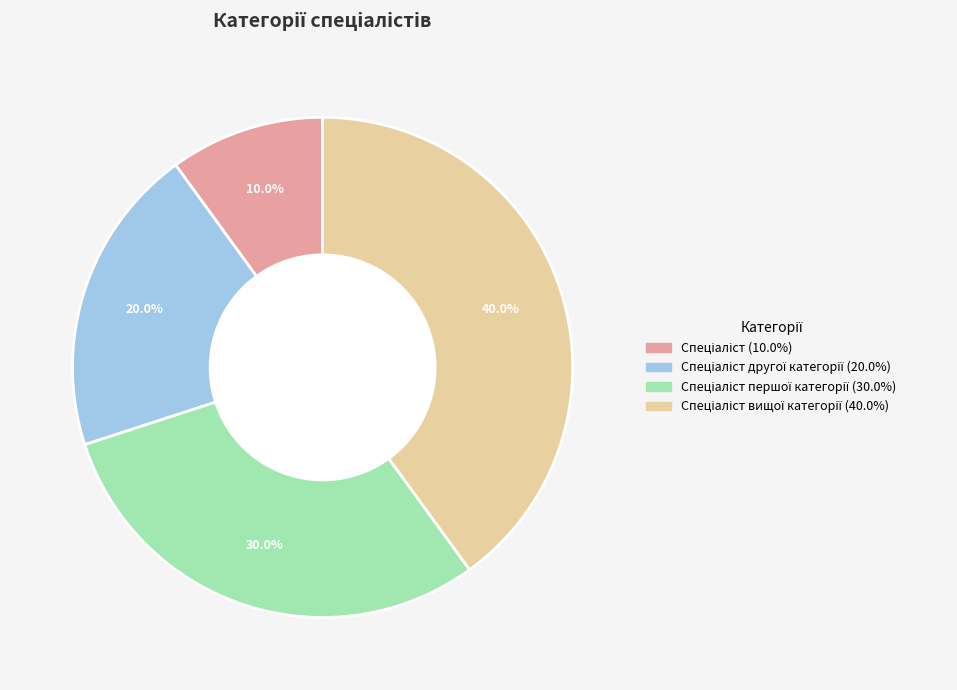

Is there any slice that represents more than half of the pie?

No